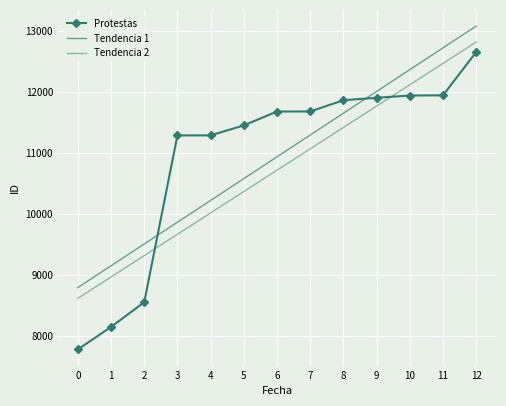

Which series has the largest range (max minus min)?

Protestas